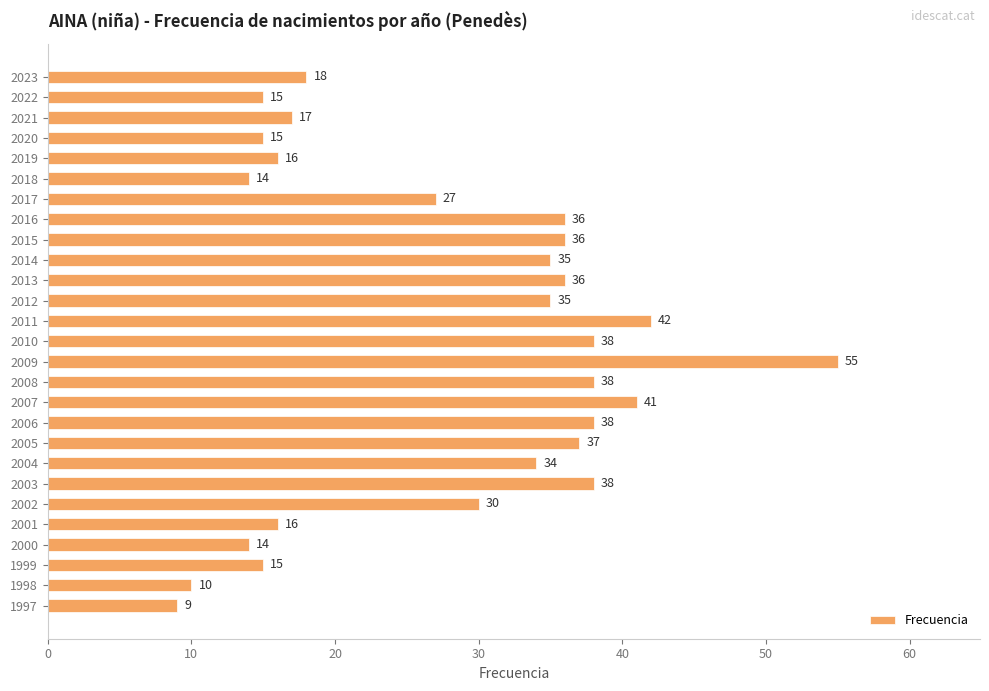

How many categories are shown in the chart?

27